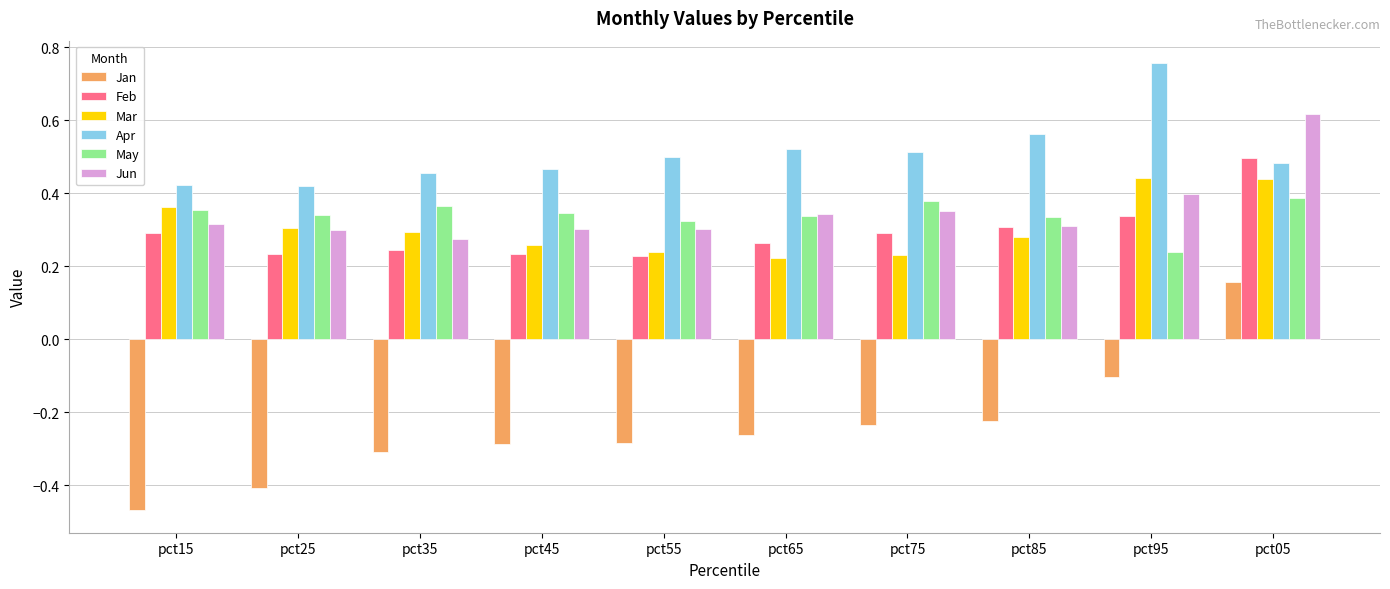

How many series are shown in this chart?

6